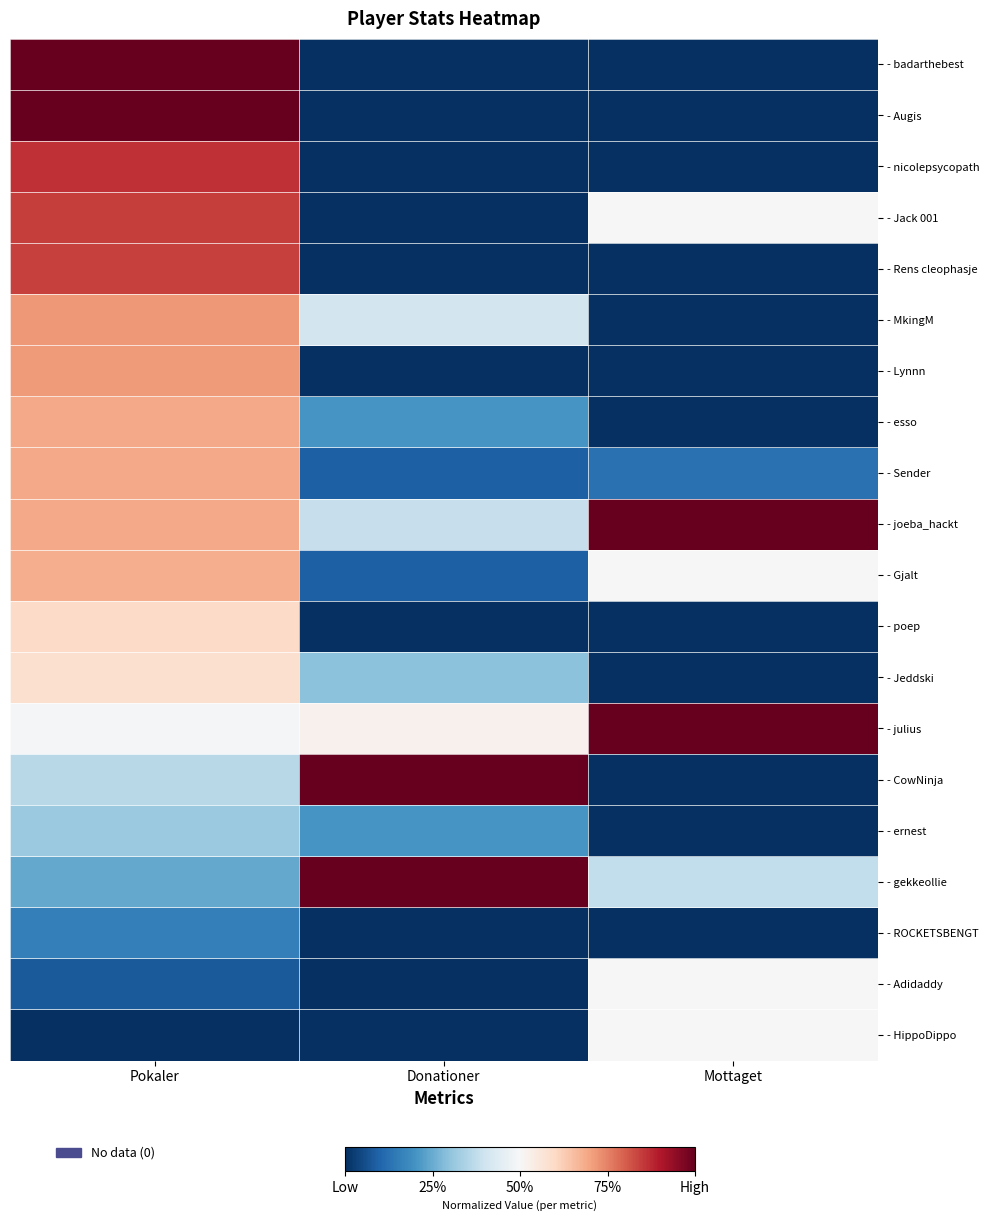

Which label corresponds to the largest value in the chart?

Pokaler